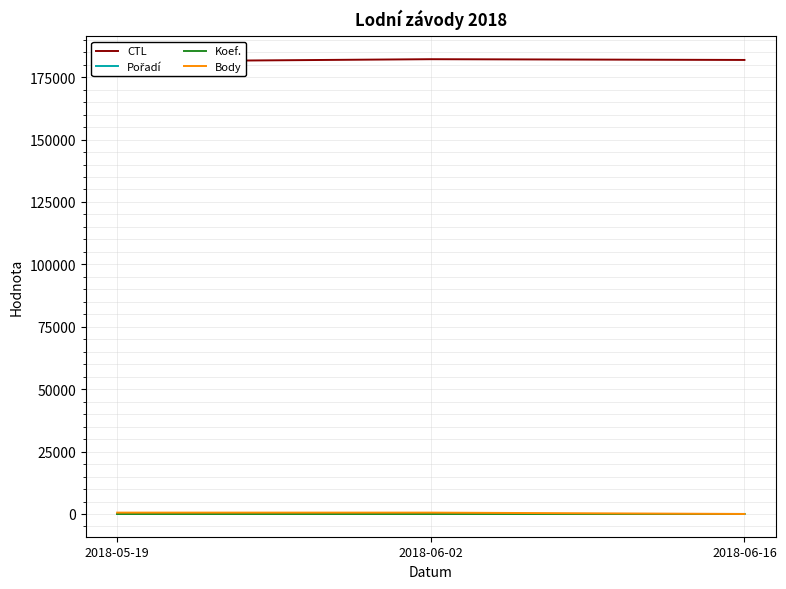

What is the value of the Body point at the 2nd from the left?

554